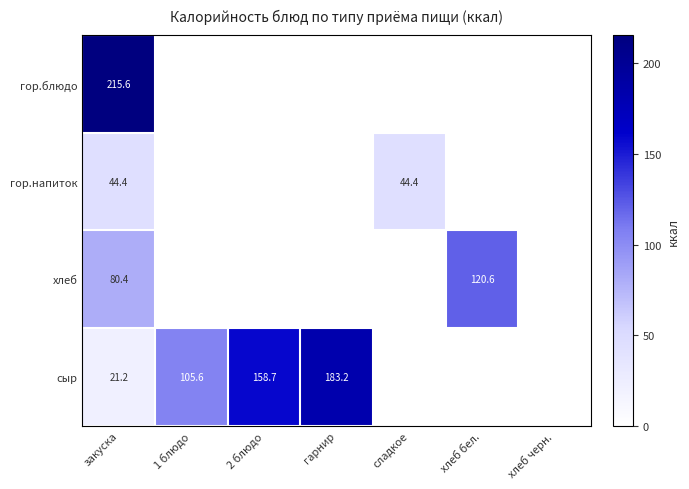

What is the spread (max minus min) of values at закуска?

194.4